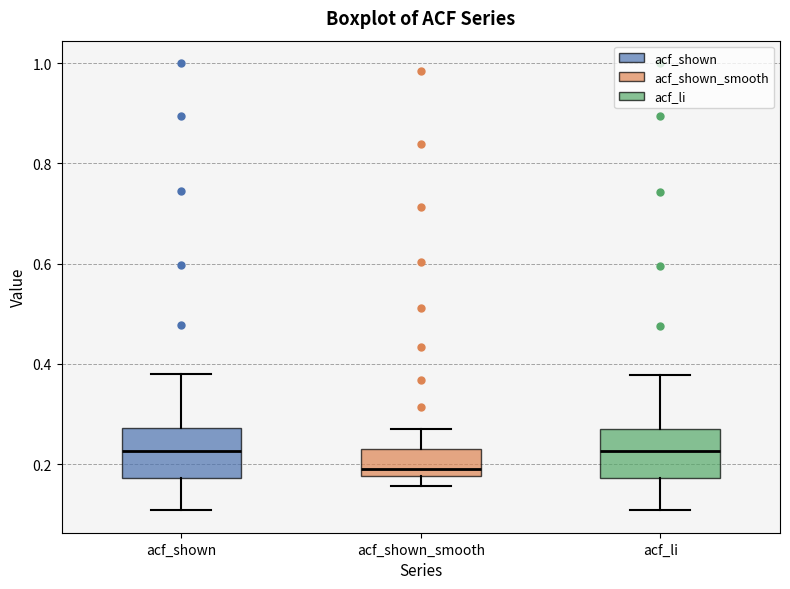

Where is the upper edge of the box for acf_shown_smooth on the y-axis? The values are not printed on the chart, so give them approximately, as read against the axis.

0.24